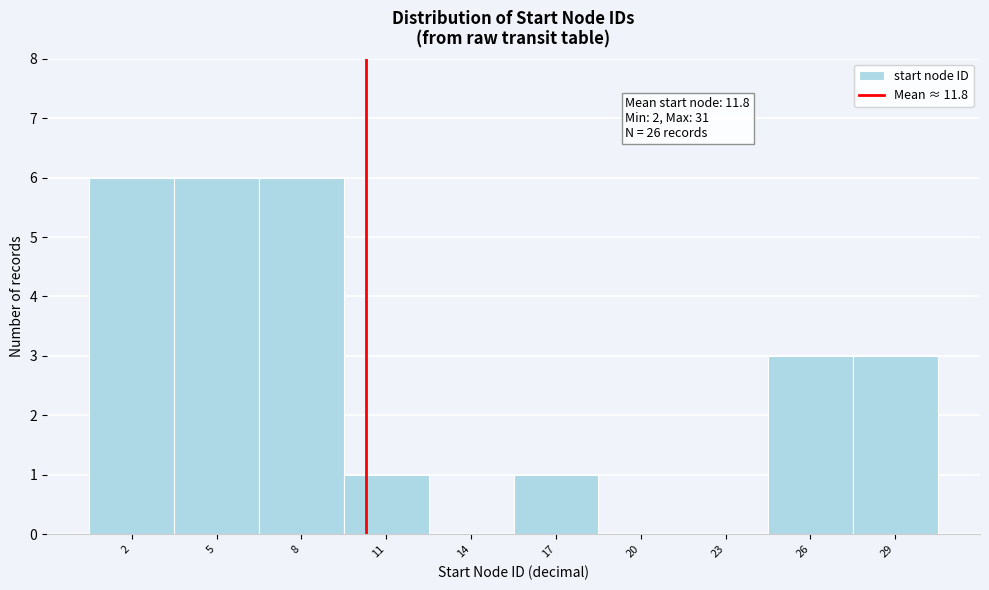

Reading left to right, extract all data points from this chart.

2=6	5=6	8=6	11=1	14=0	17=1	20=0	23=0	26=3	29=3